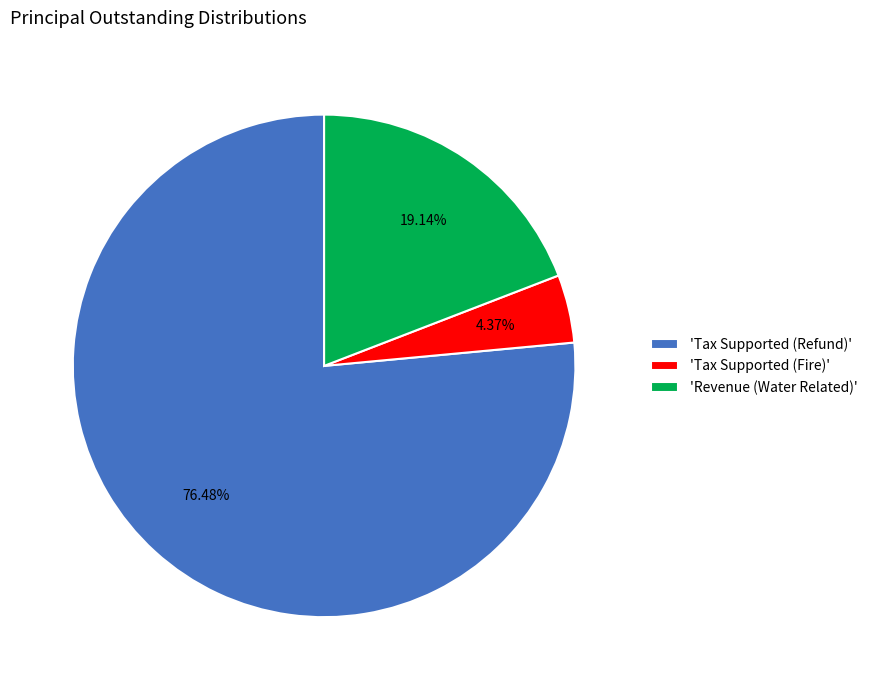

Which category has the smallest portion of the pie?

'Tax Supported (Fire)'